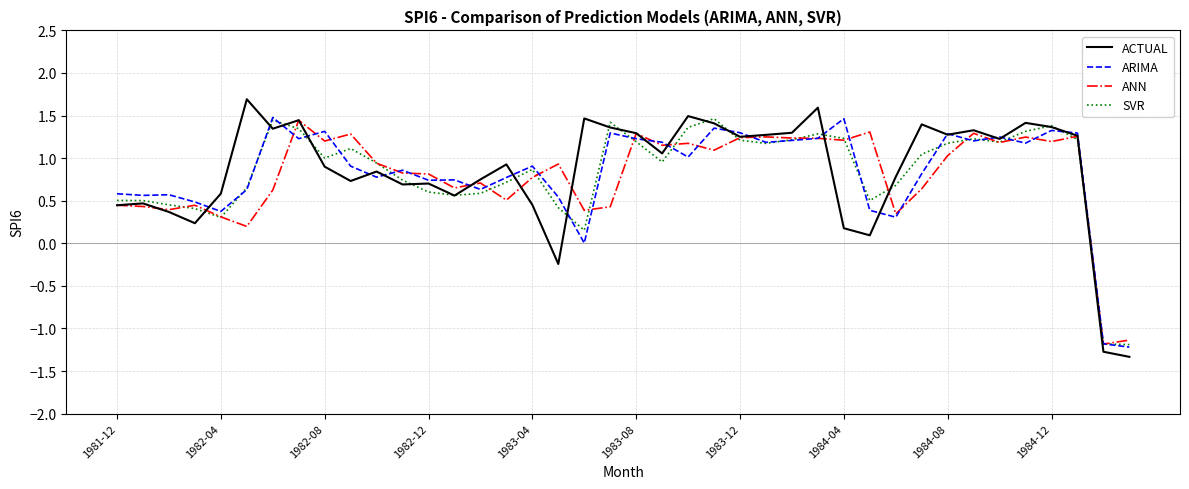

What is the smallest value displayed?

-1.3